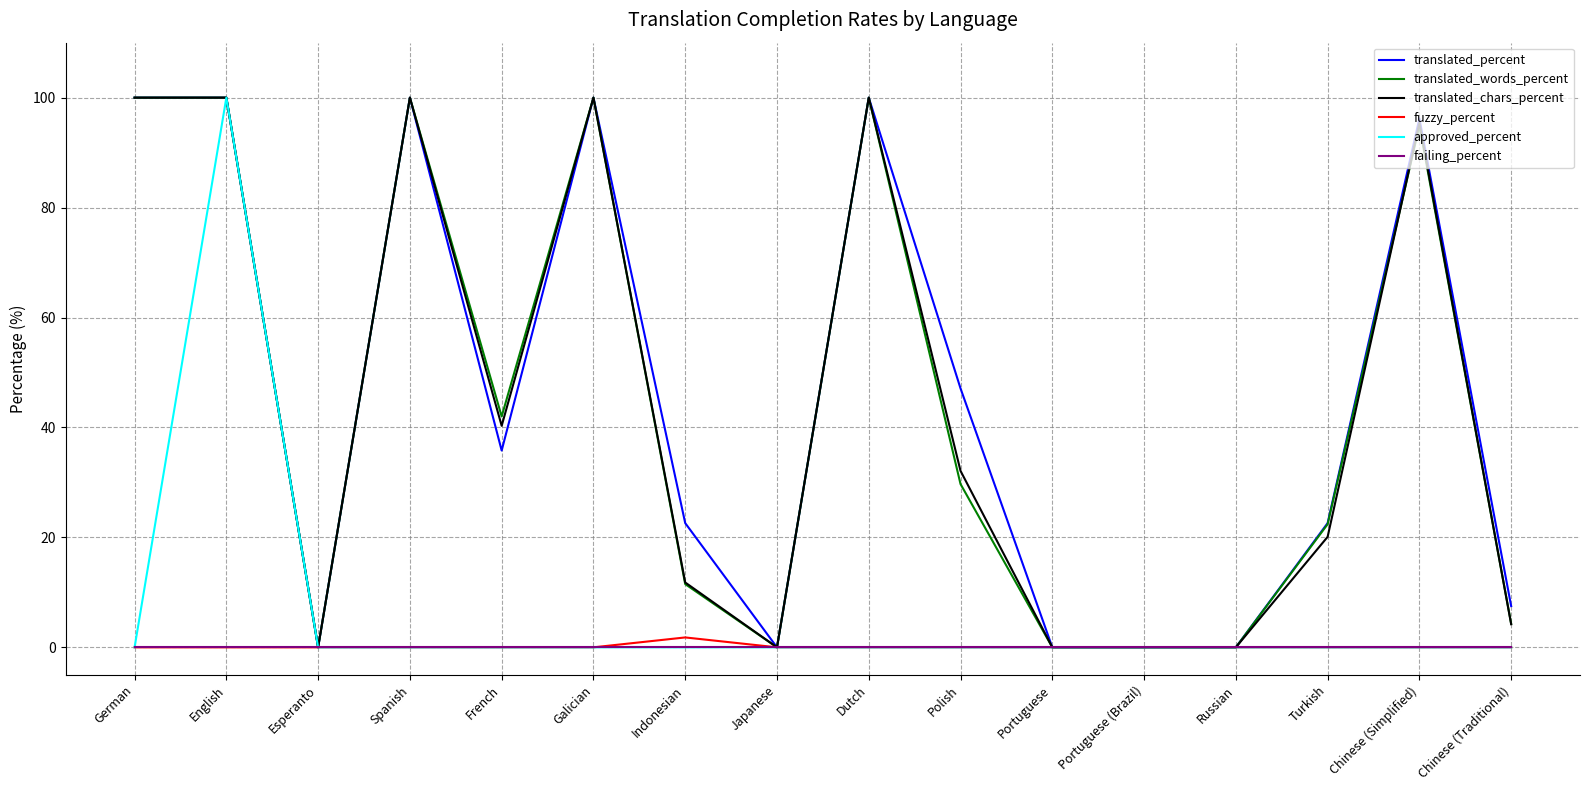

What is the difference between the translated_percent values at French and English?

64.2